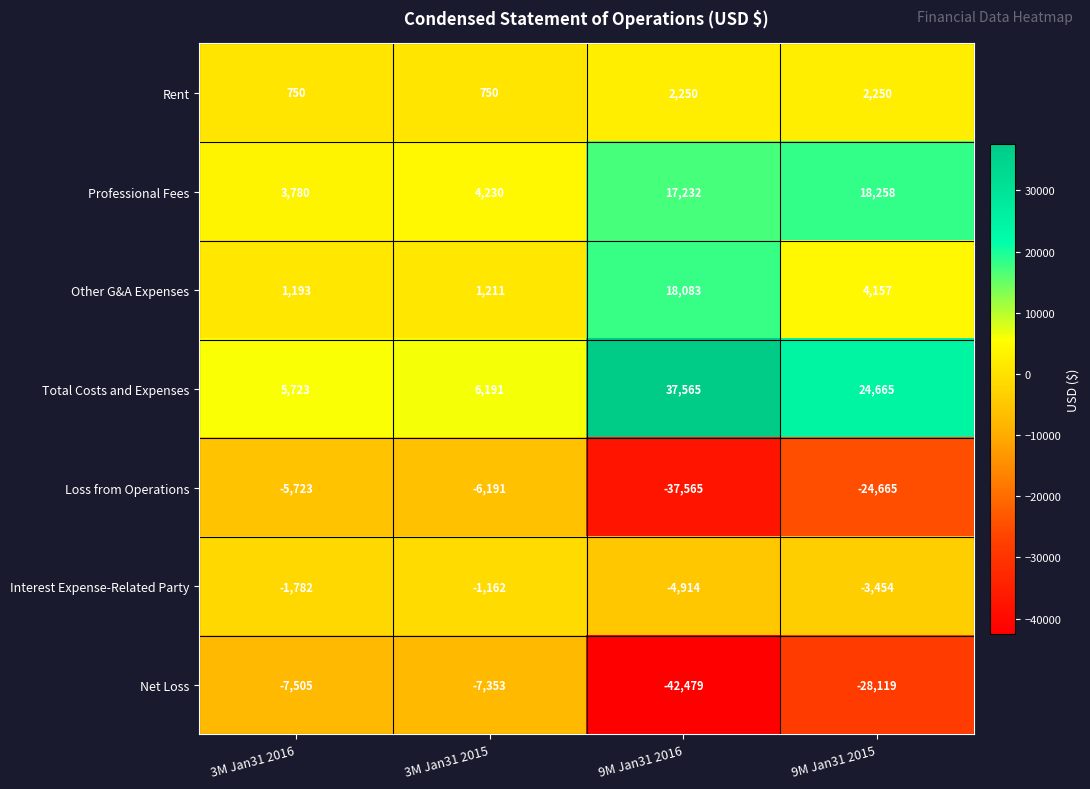

How many Rent values are between 750 and 2250?

4